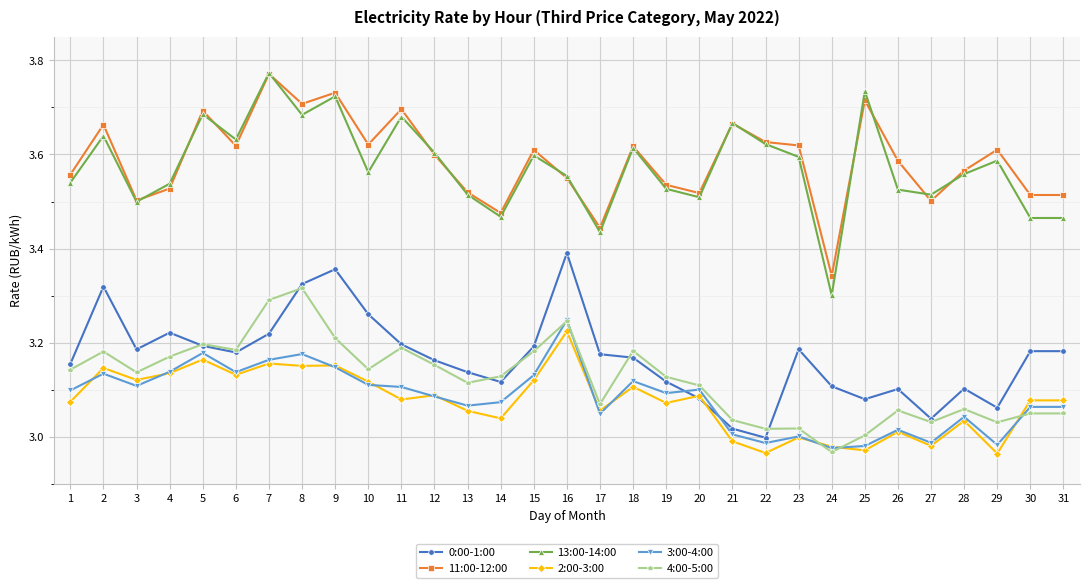

What is the total value across all series at 7?

20.4